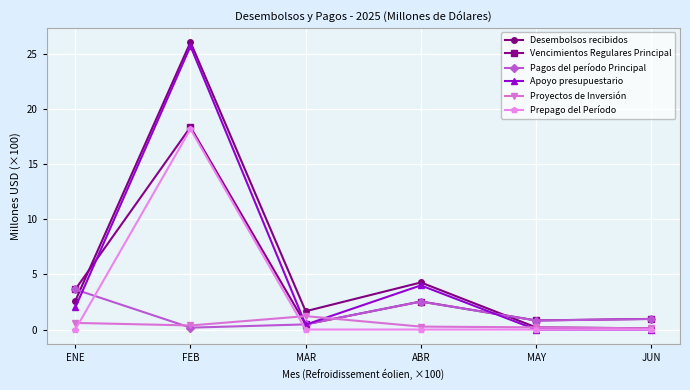

Is it true that Apoyo presupuestario equals 0.0 at MAY?

True